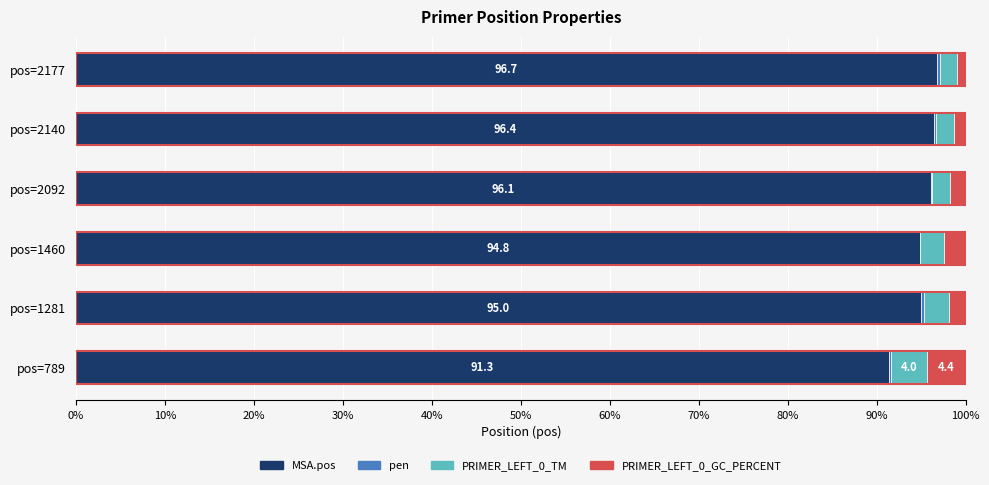

The MSA.pos series shows 158.1 at pos=2092. True or false?

False